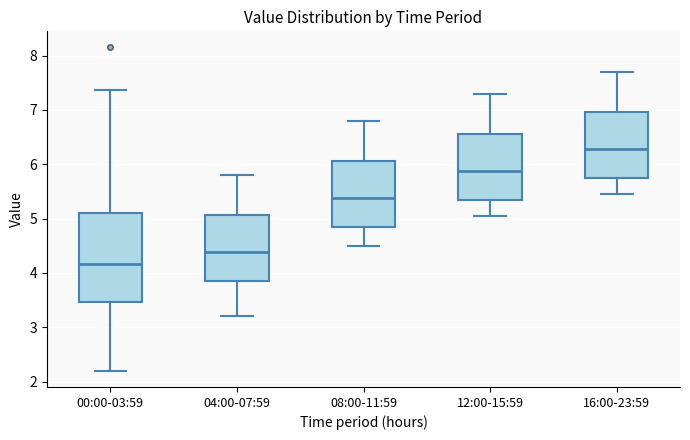

Which box has the highest median line?

16:00-23:59